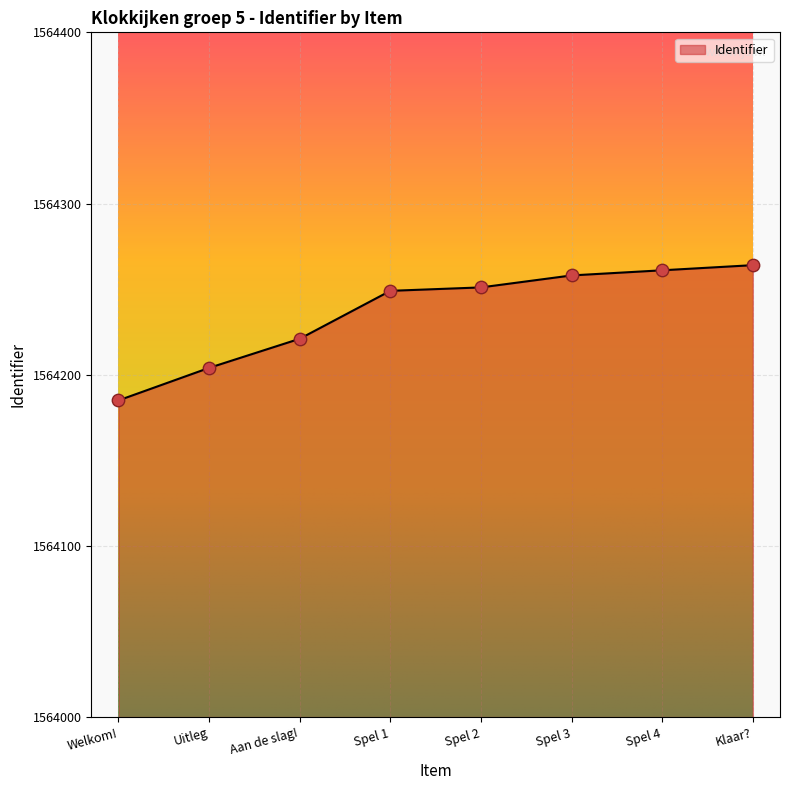

What is the ratio of the value at Klaar? to the value at Spel 3?

1.0